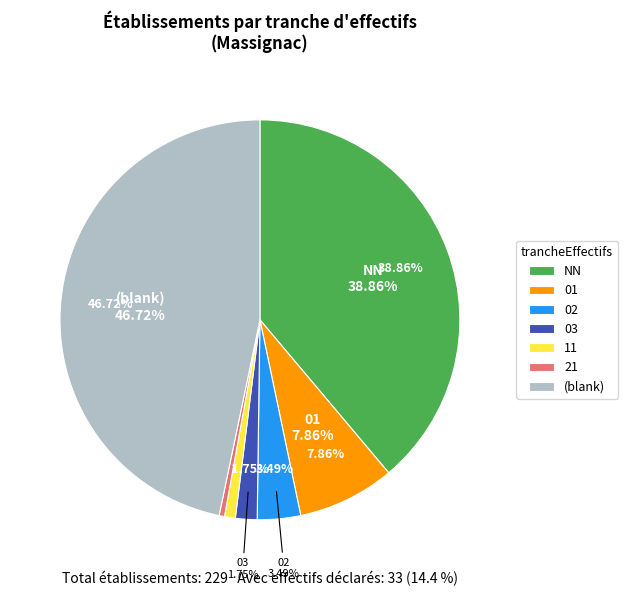

Which slice is the smallest?

21